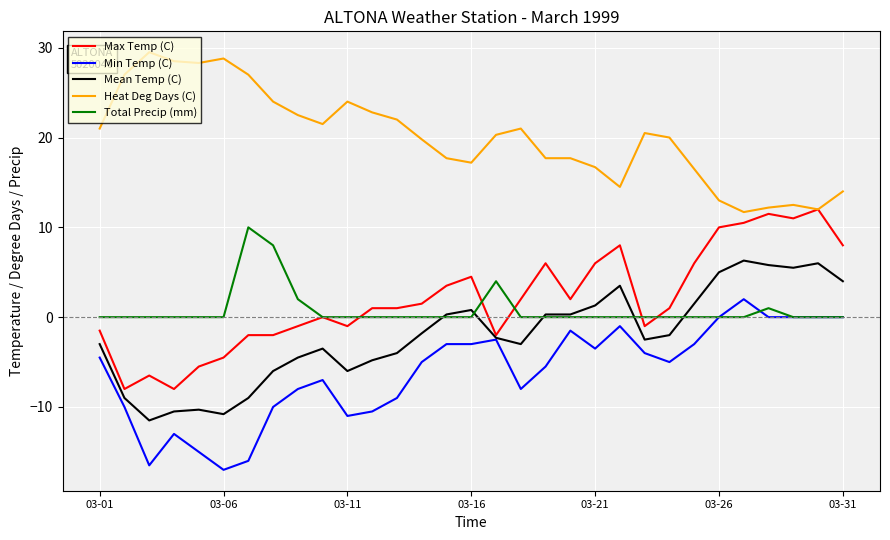

What is the greatest value displayed?

29.5